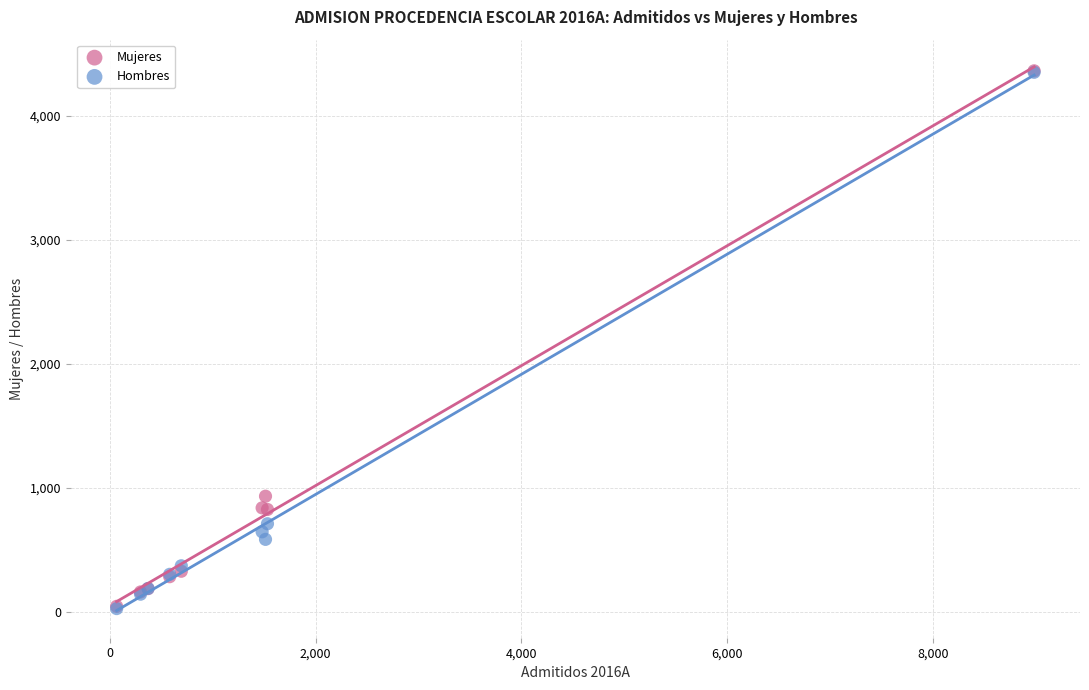

In the Mujeres series, what Y value is closest to 2202?

931